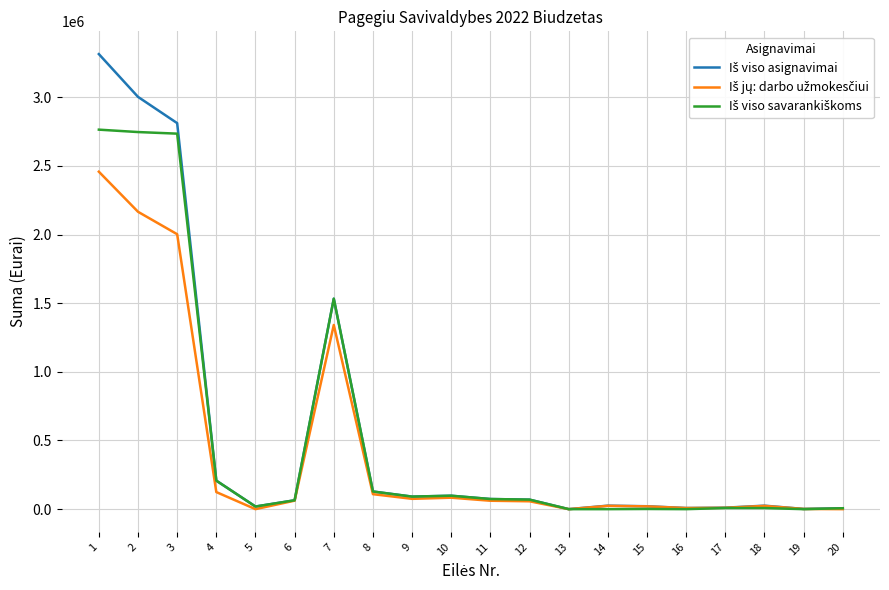

Does the chart have visible grid lines?

Yes